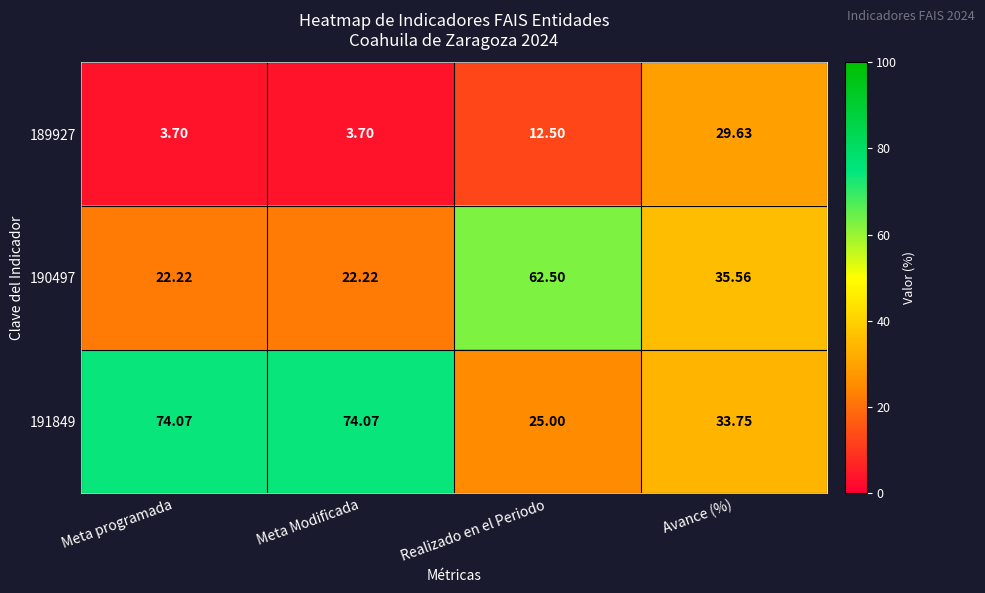

How many data points in 190497 are above 35?

2